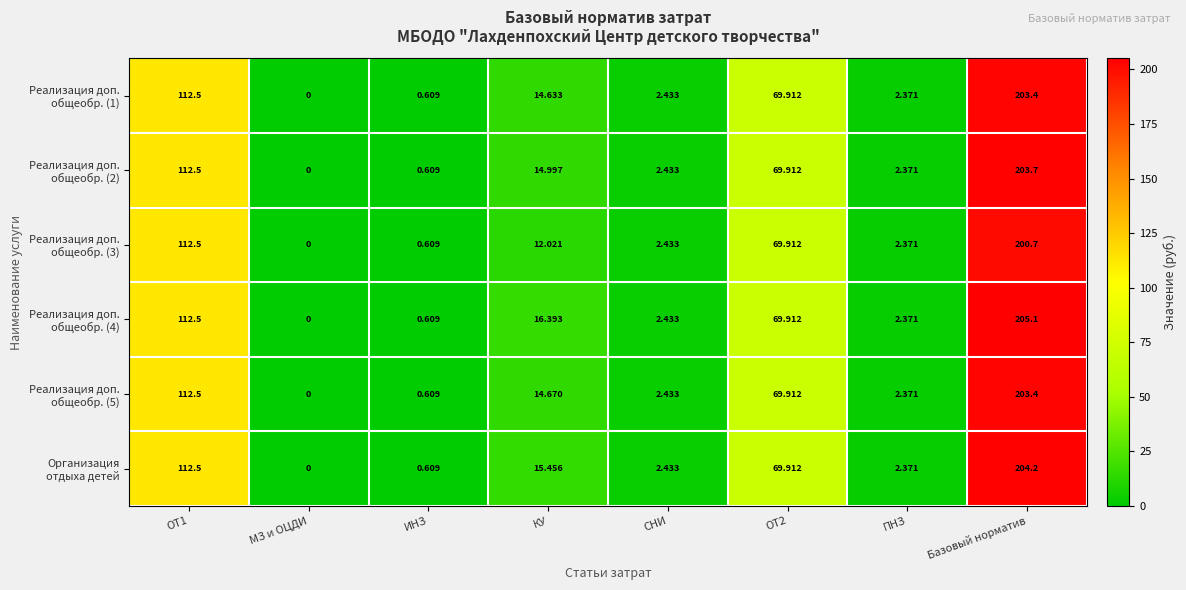

At which category is the sum across all series the highest?

Базовый норматив